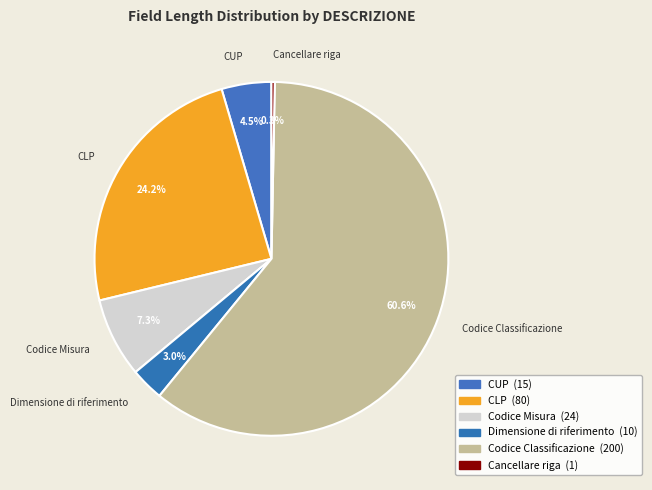

What is the ratio of the value at Dimensione di riferimento to the value at CUP?

0.7